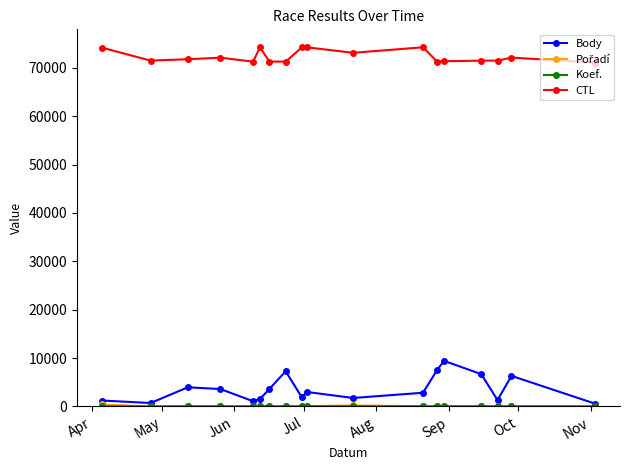

At how many categories does at least one series exceed 11880?

18